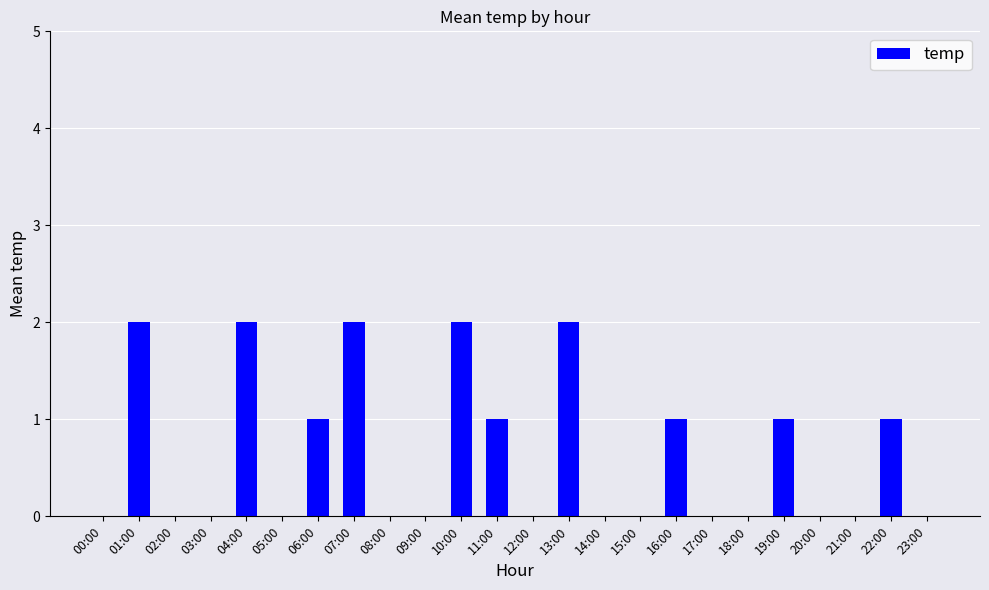

What is the sum of all values?

15